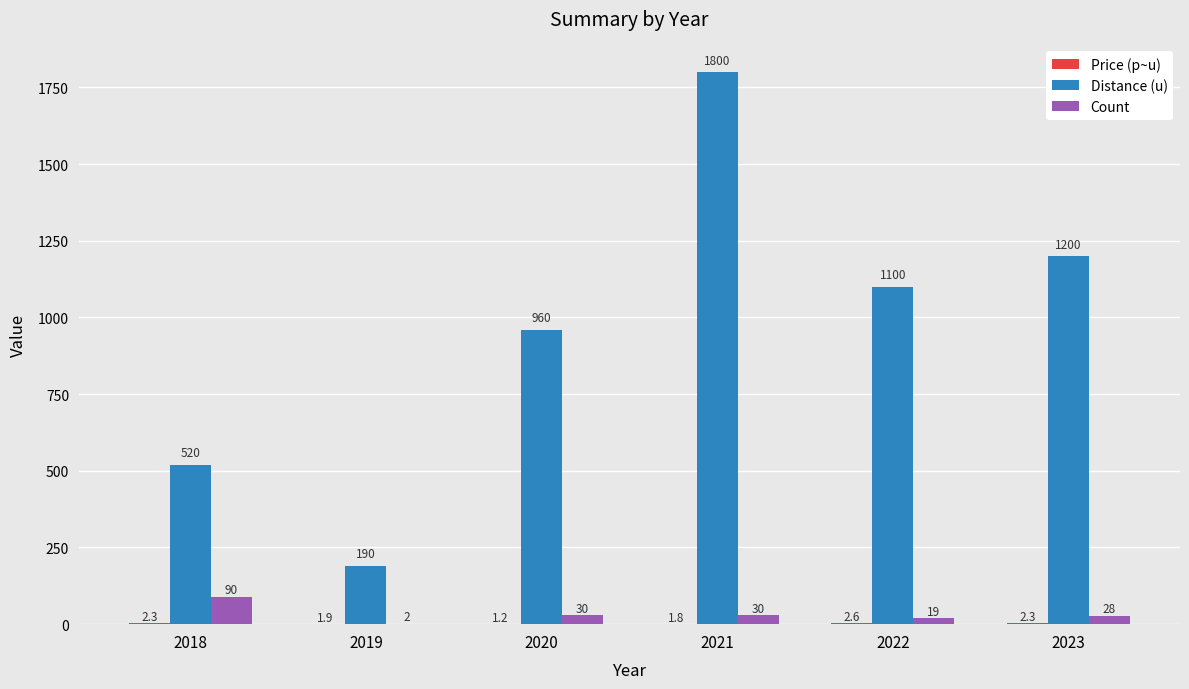

Is it true that Distance (u) equals 113.7 at 2019?

False